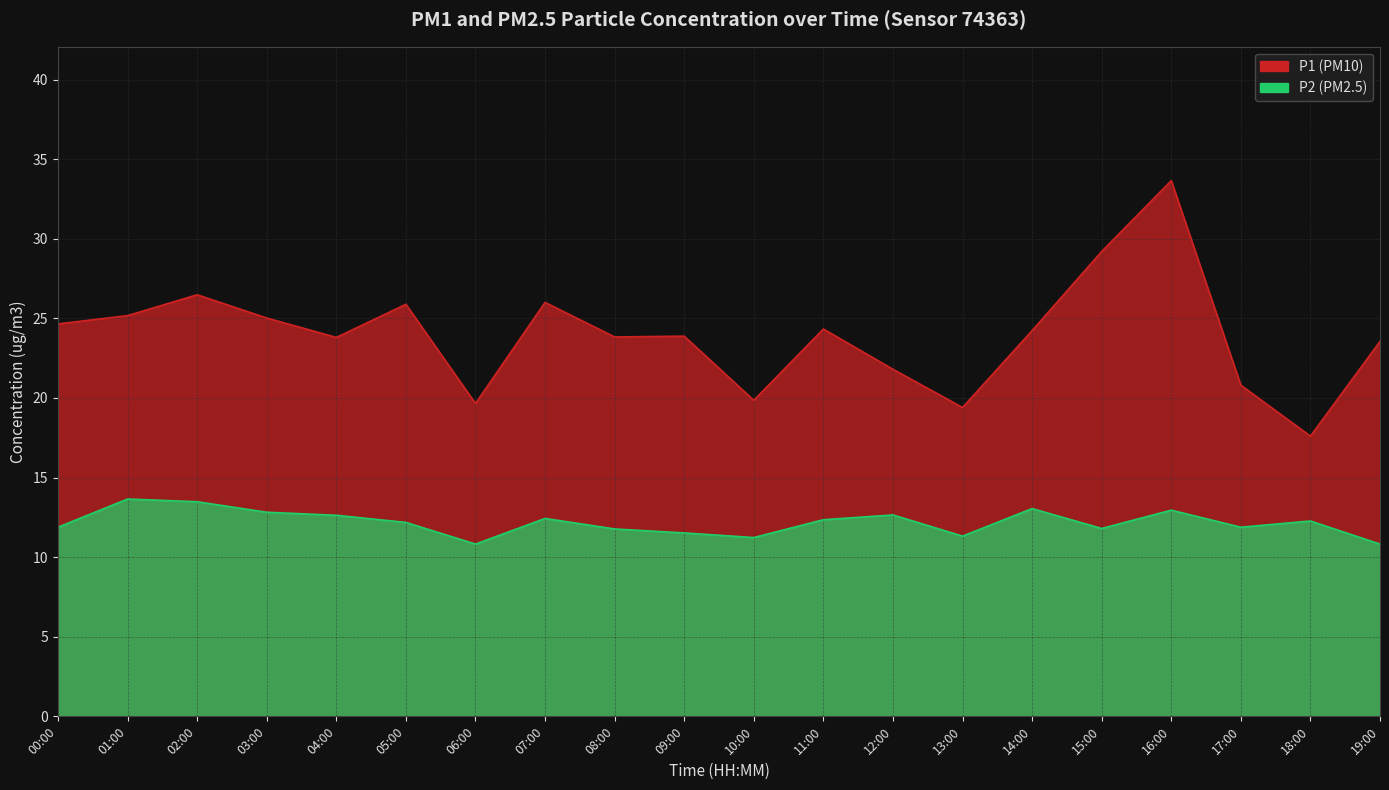

How many interior local peaks does the P2 series have?

6